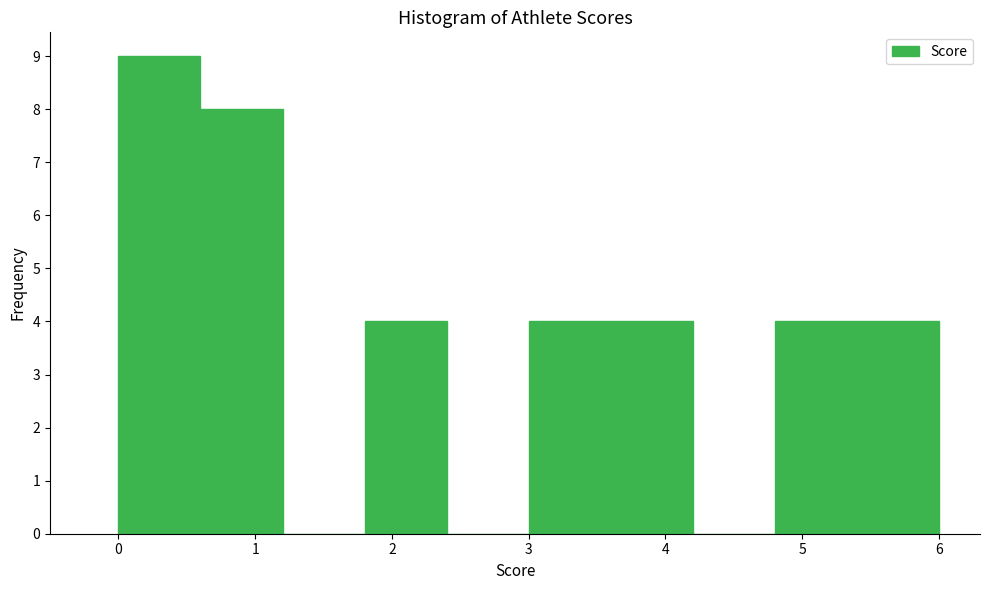

How tall is the bar that spans 3.6 to 4.2 on the x-axis? The values are not printed on the chart, so give them approximately, as read against the axis.

4